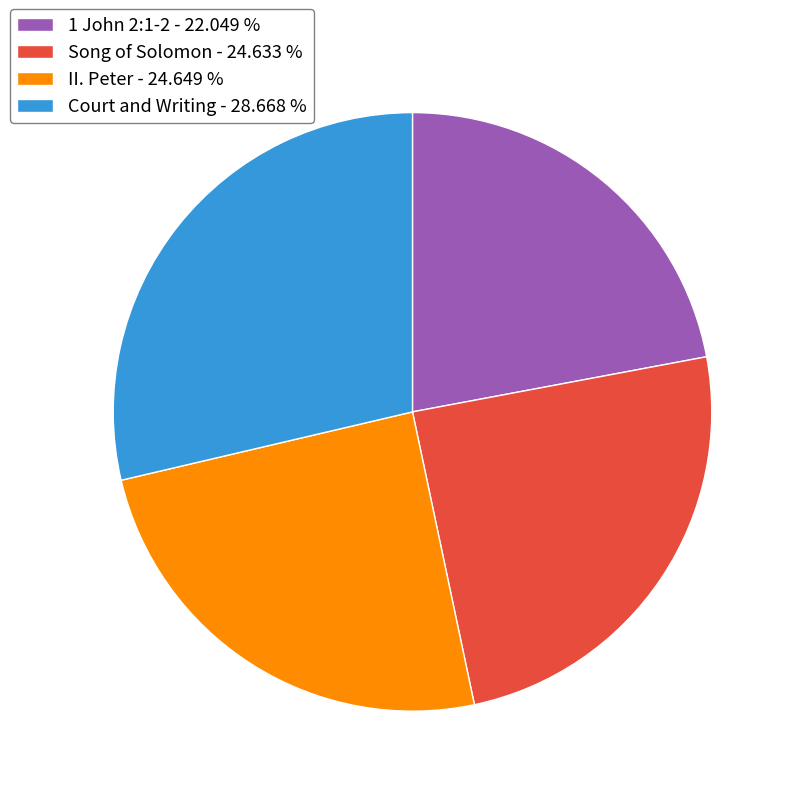

Is 1 John 2:1-2 - 22.049 % the majority of the pie?

No